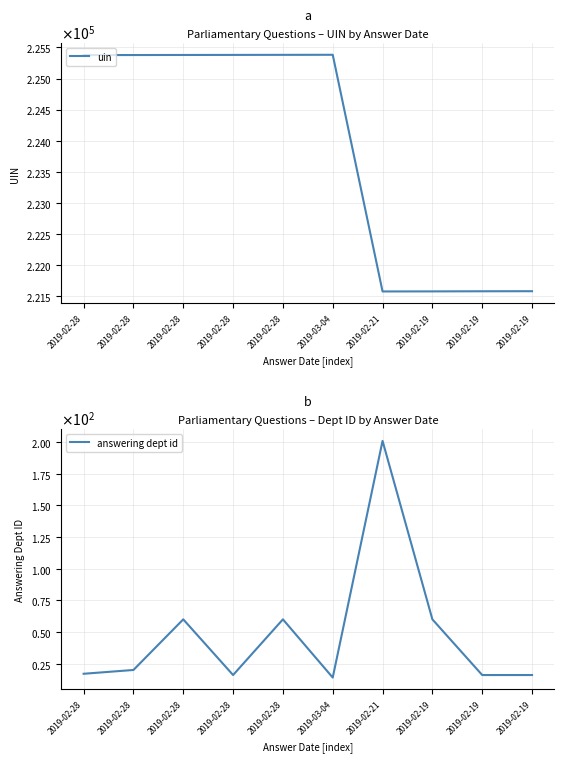

True or false: uin and answering dept id intersect in this chart.

False